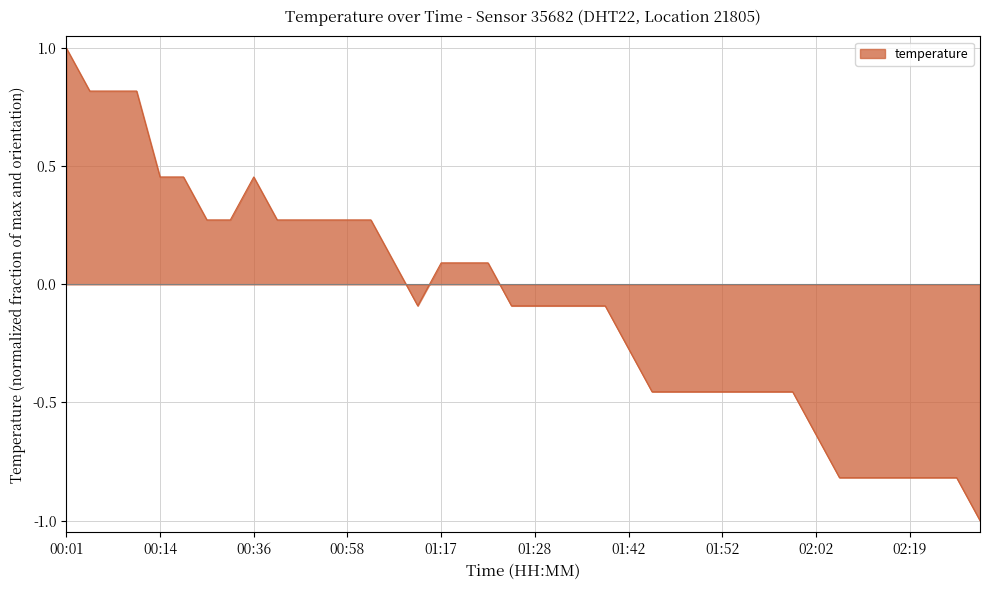

What is the average value?

-0.1